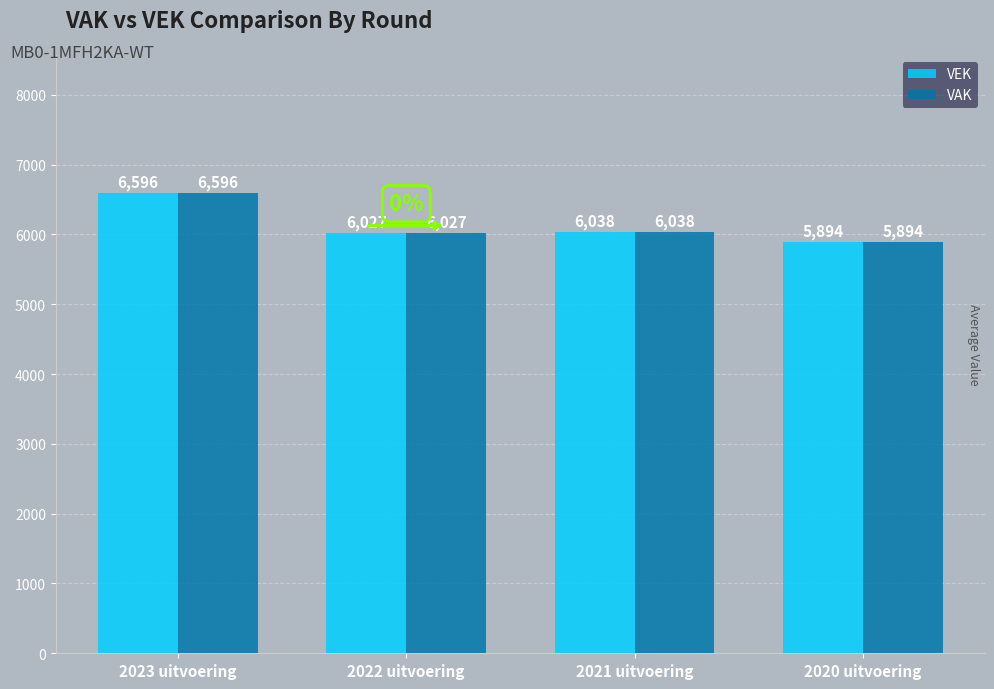

What are all the series names shown in the legend?

VEK, VAK